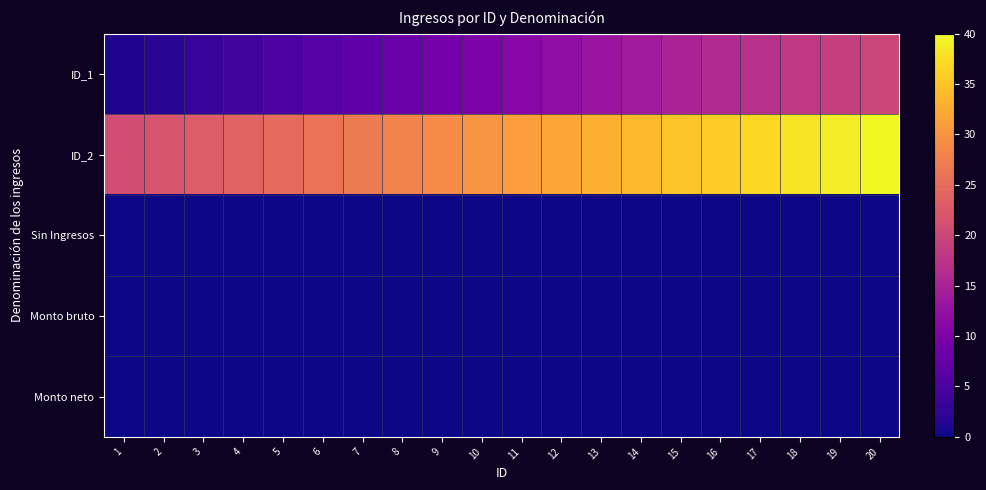

At how many categories does at least one series exceed 31?

9